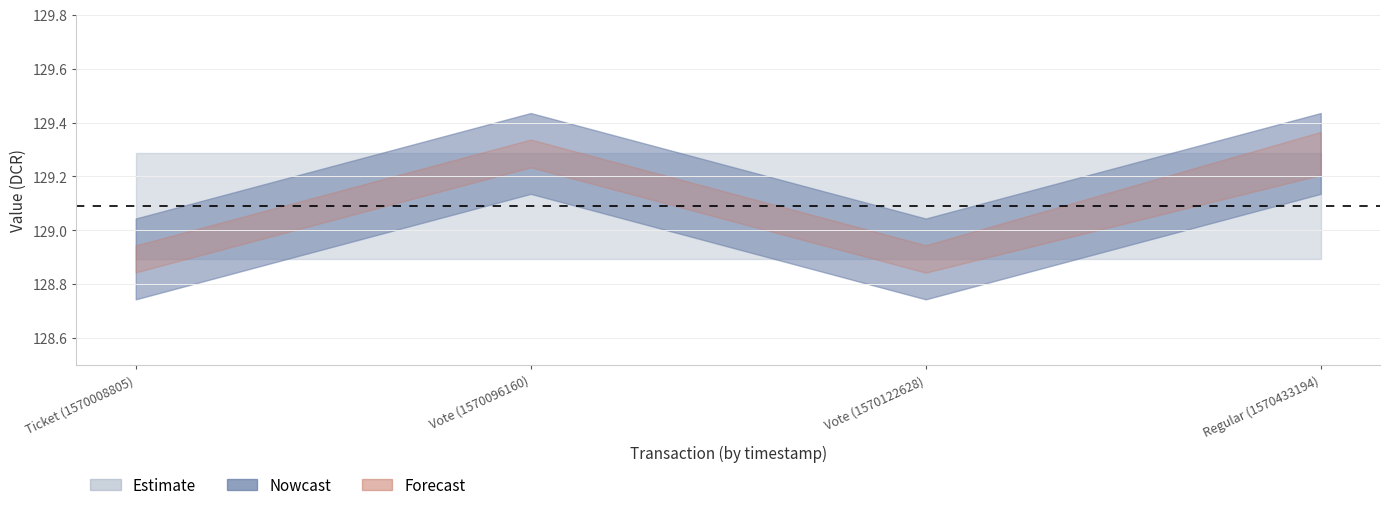

What is the difference between the value values at Regular (1570433194) and Vote (1570122628)?

0.4